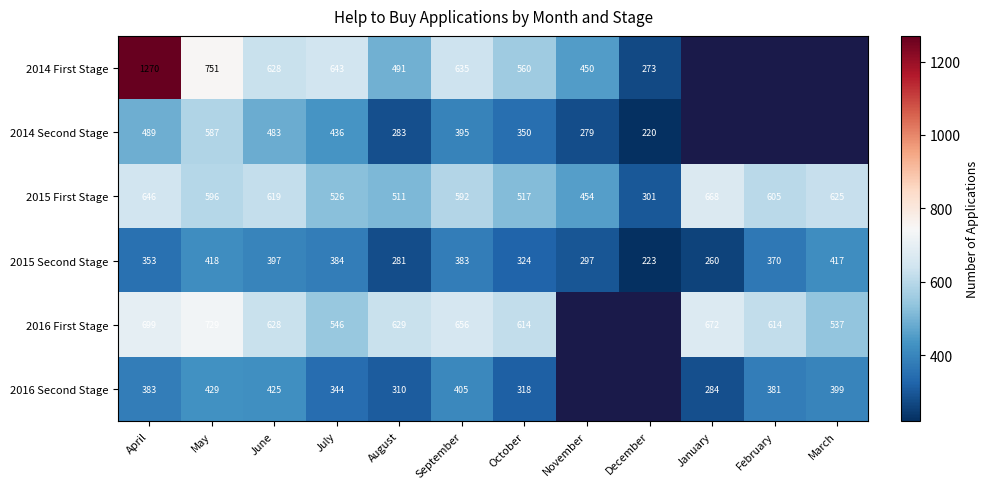

What is the difference between the highest and lowest values at June?

231